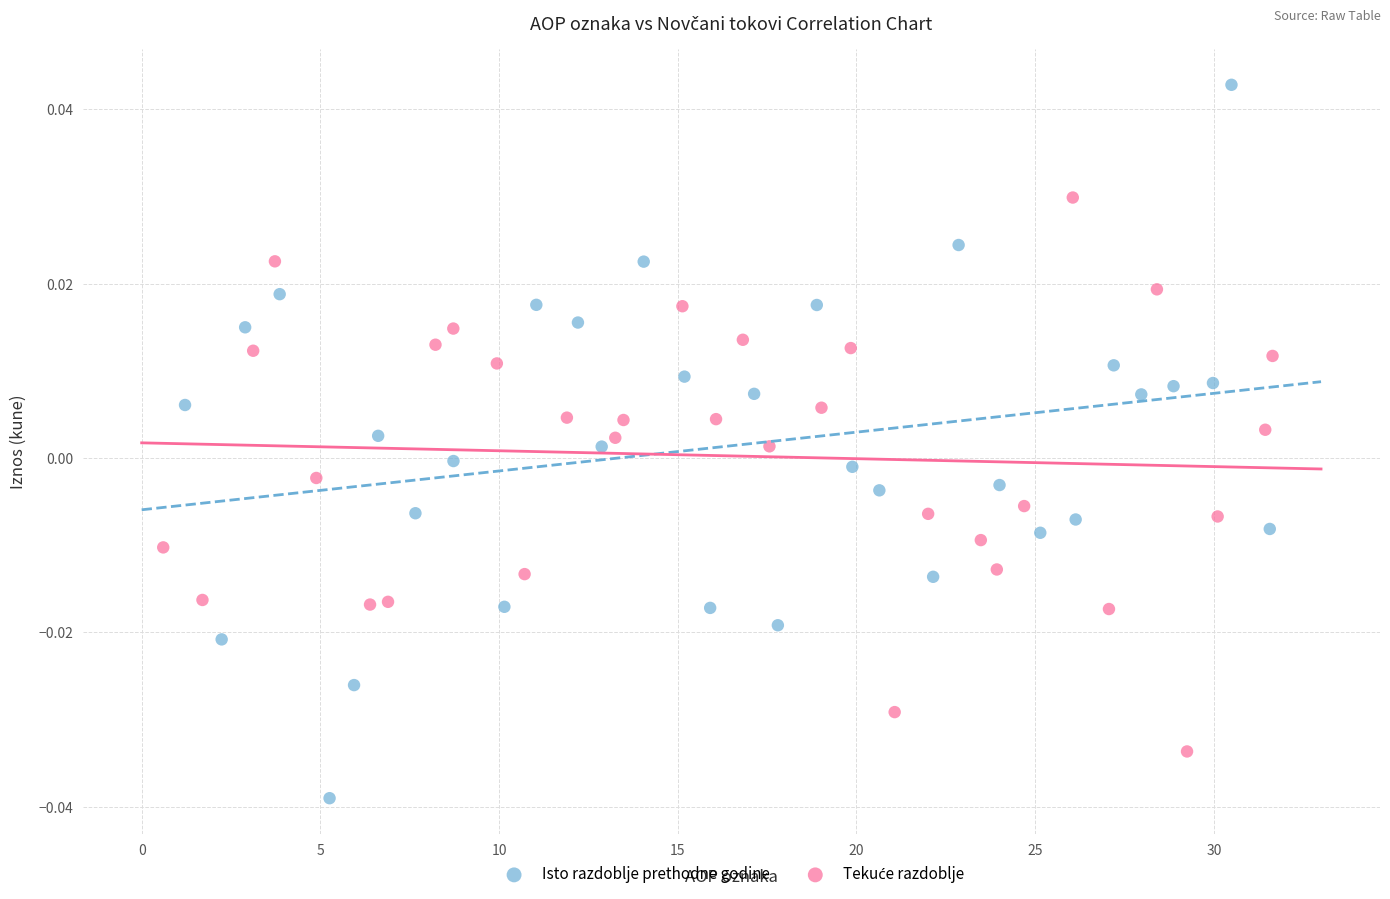

Which series has the widest spread of Y values?

Isto razdoblje prethodne godine